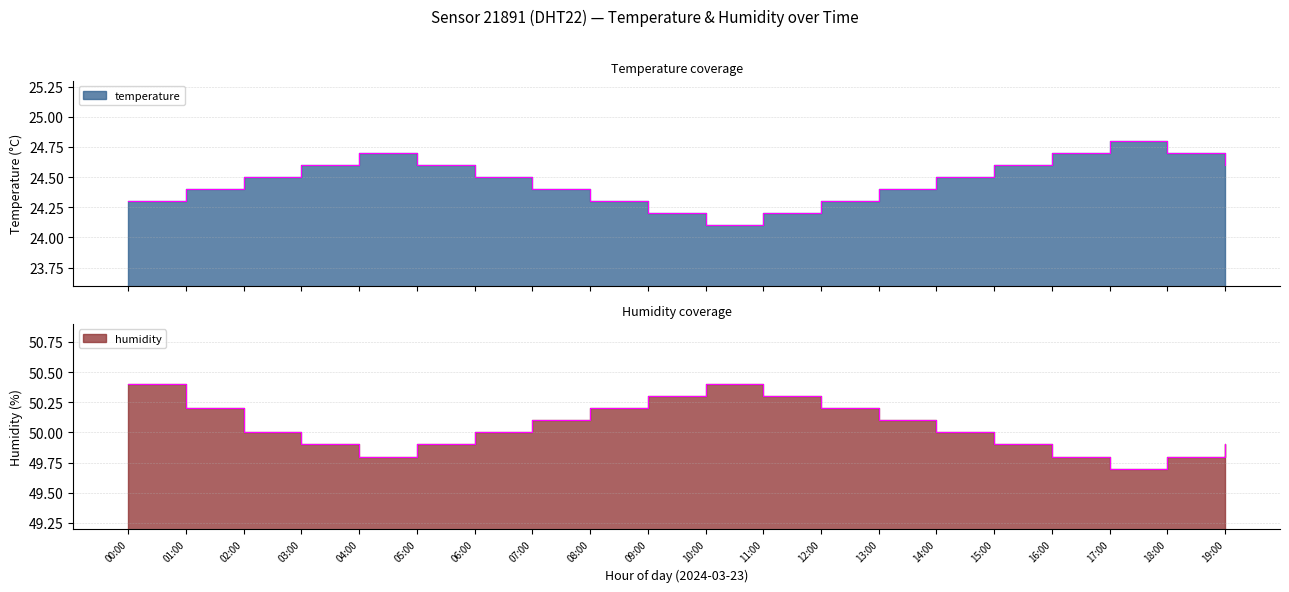

What is the total value across all series at 00:00?

74.7